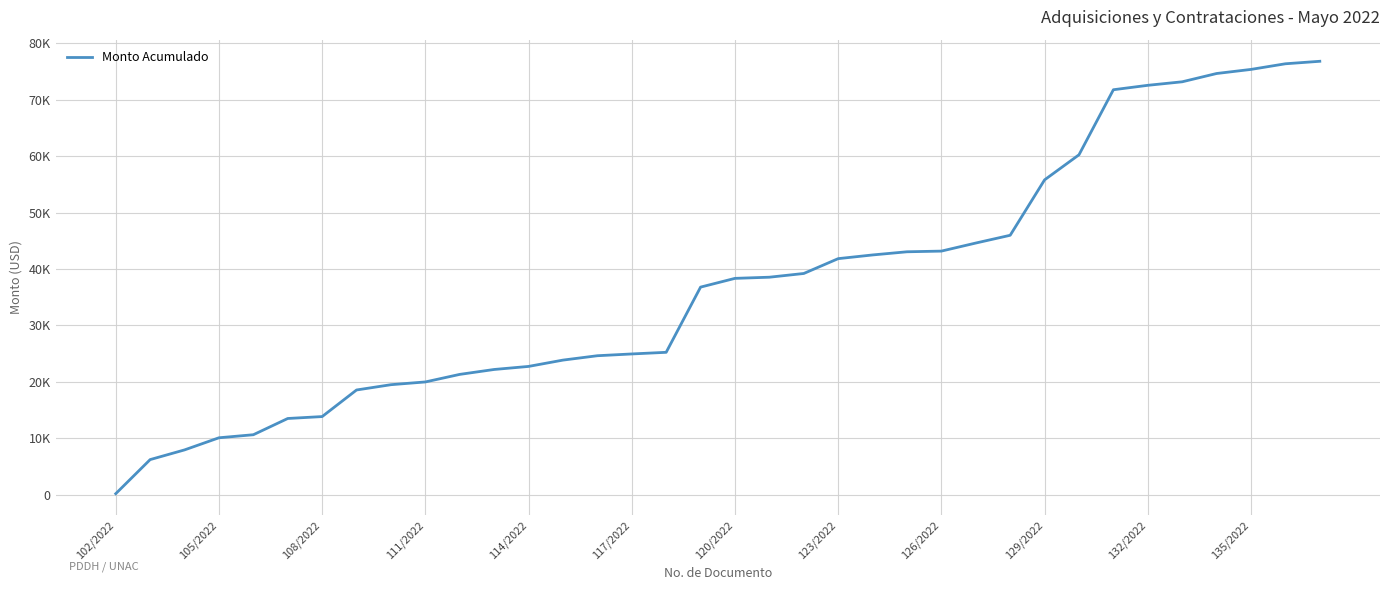

Is this an area chart (filled region under the line)?

No